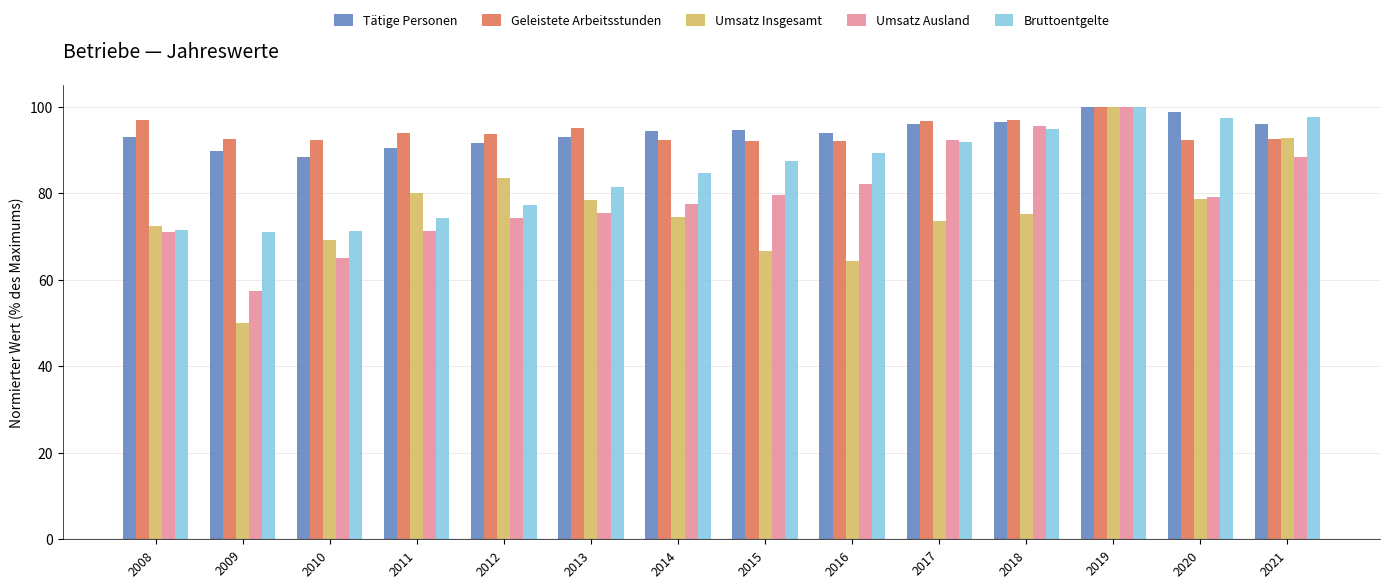

What is the greatest value displayed?

100.0